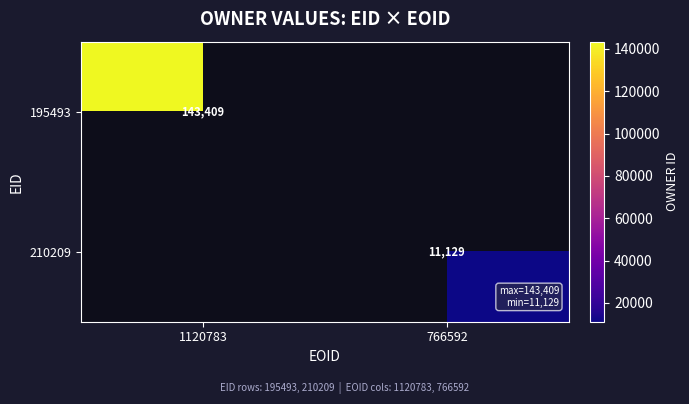

The value of 210209 at 766592 is 11129. True or false?

True